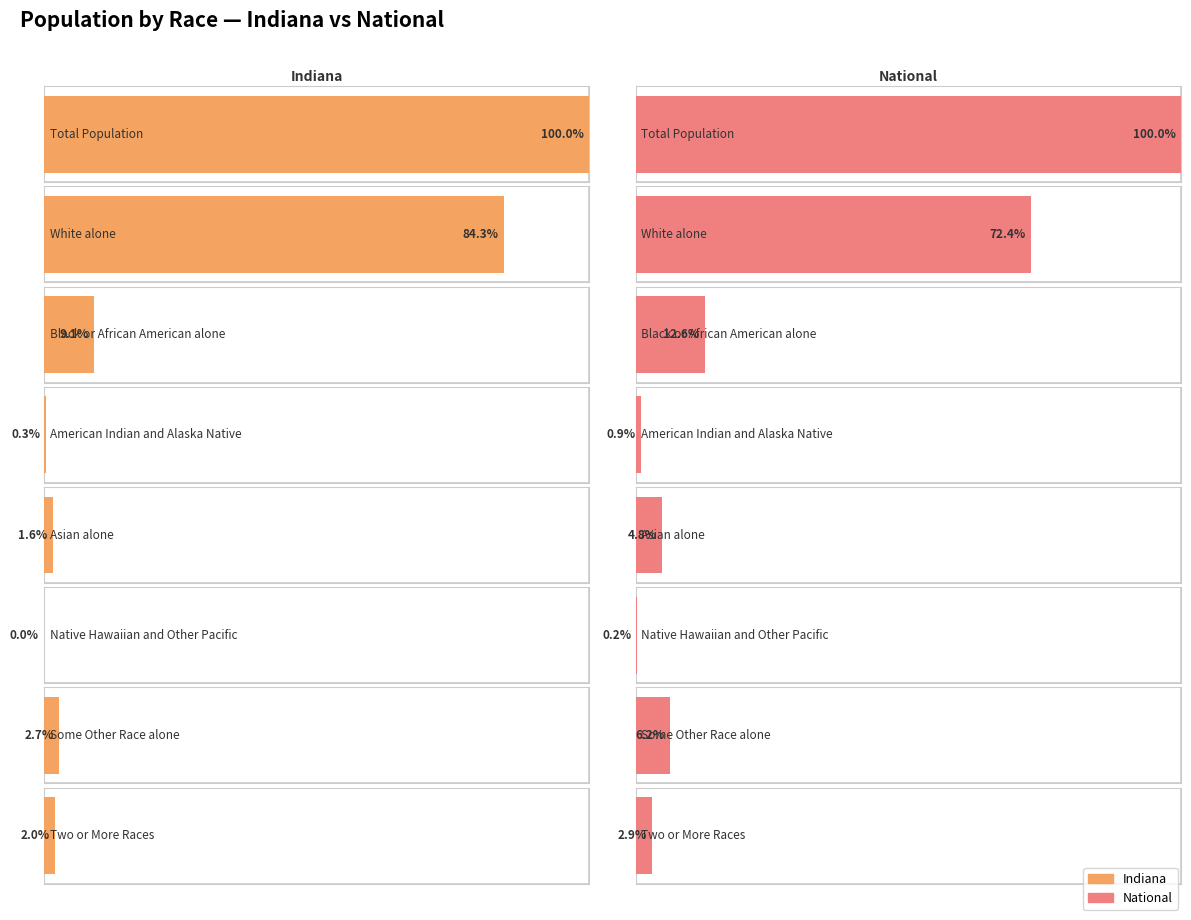

How many categories are shown in the chart?

8